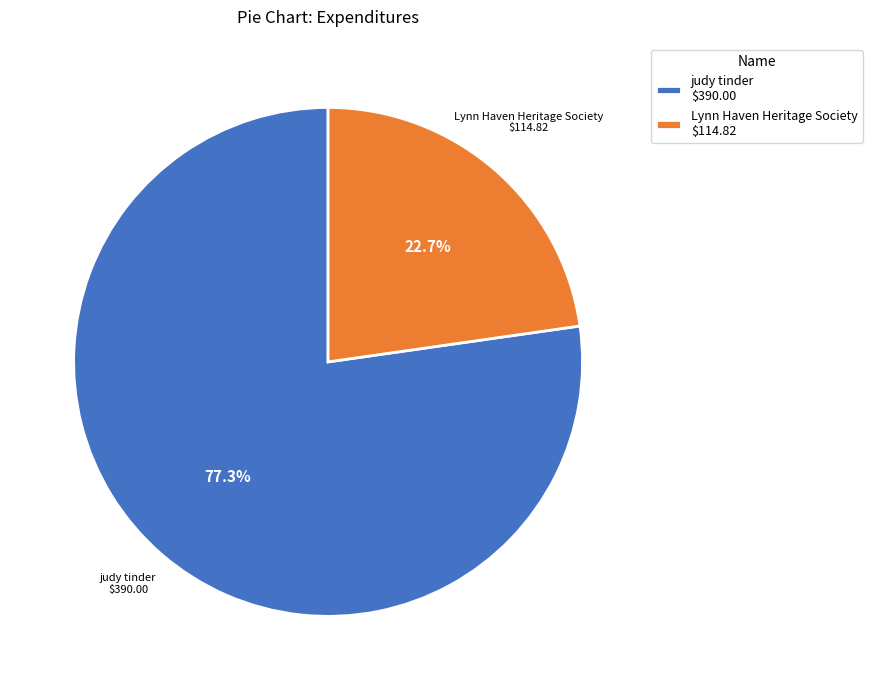

To the nearest percent, what portion does judy tinder represent?

77%